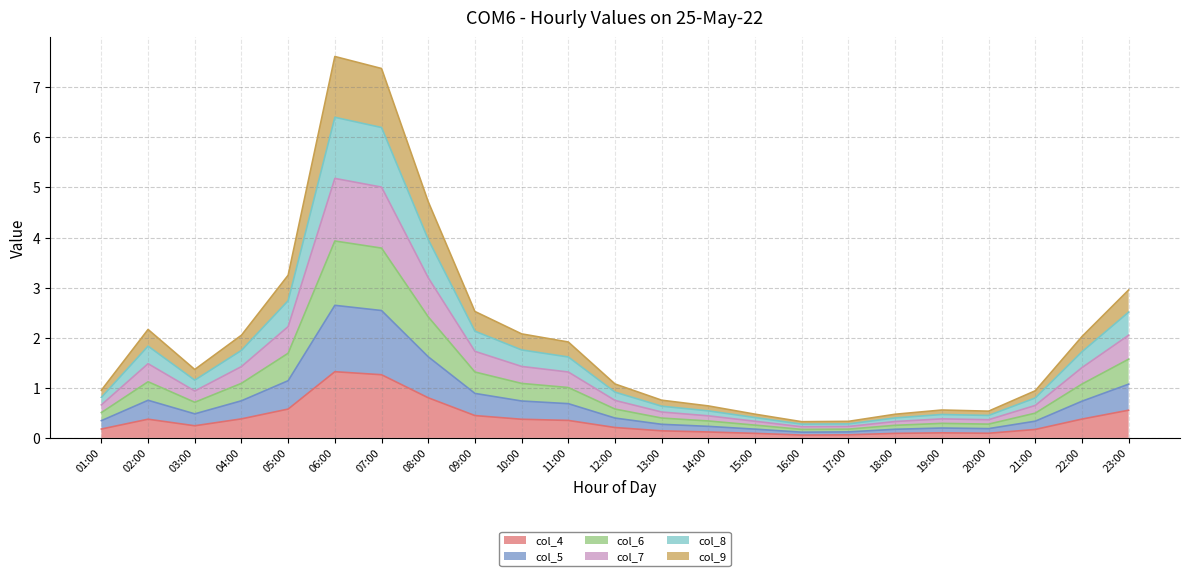

What position from the right is 02:00?

22